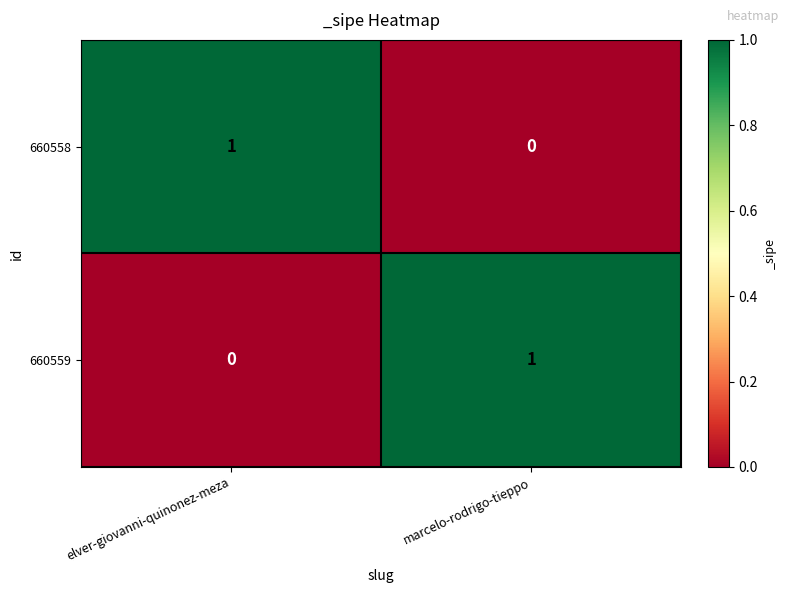

Where is 660558 nearest to the value 0?

marcelo-rodrigo-tieppo